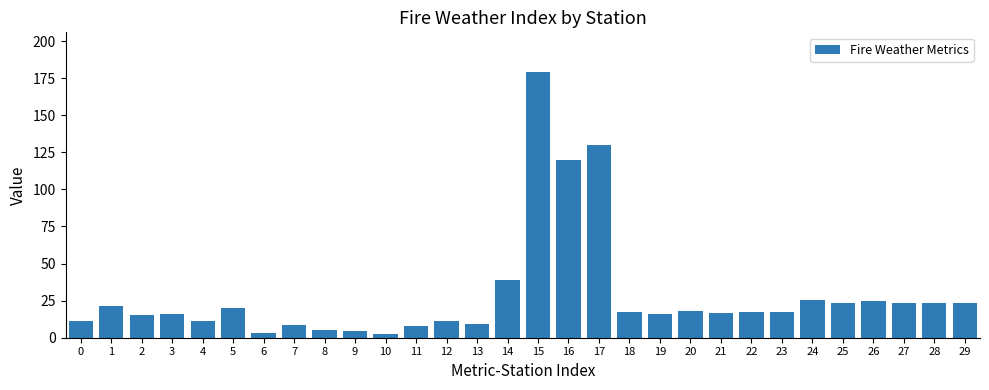

Approximately how many times larger is the value at 13 compared to 27?

0.4